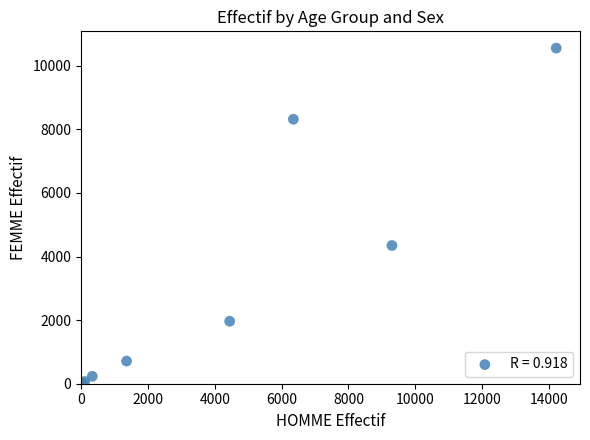

What Y value in the scatter plot is closest to 5277?

4347